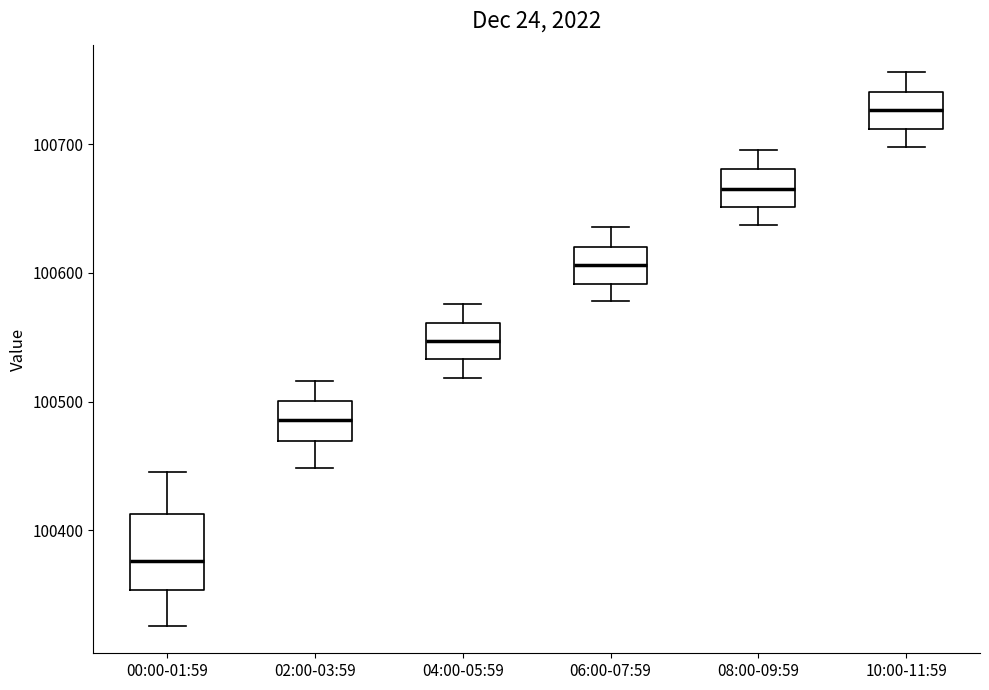

Which box's median line is the lowest?

00:00-01:59